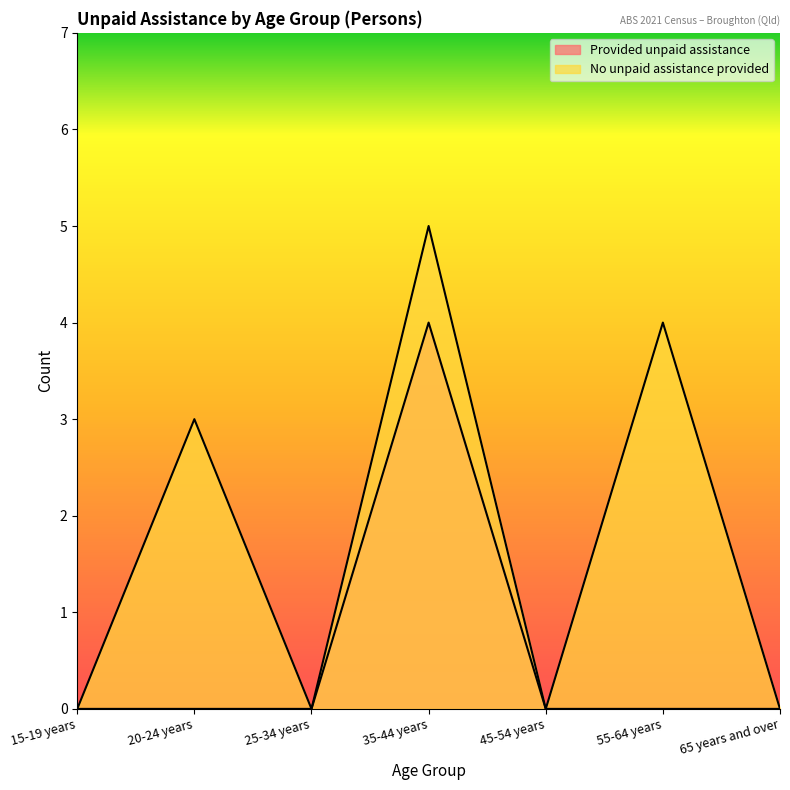

How many categories are shown in the chart?

7